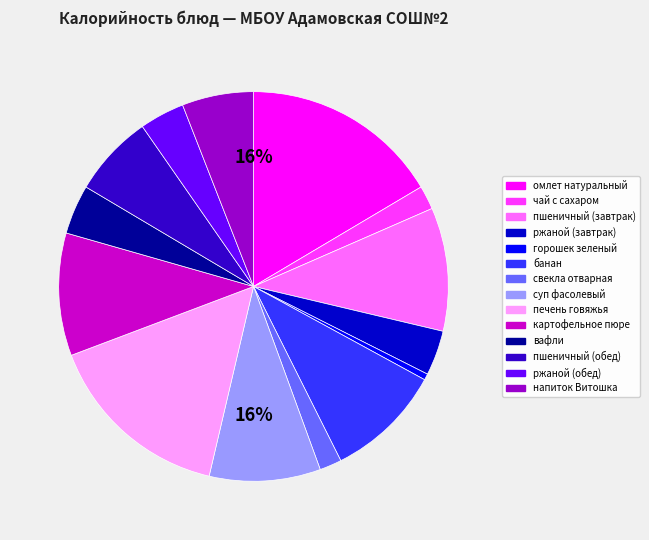

To the nearest percent, what portion does чай с сахаром represent?

2%